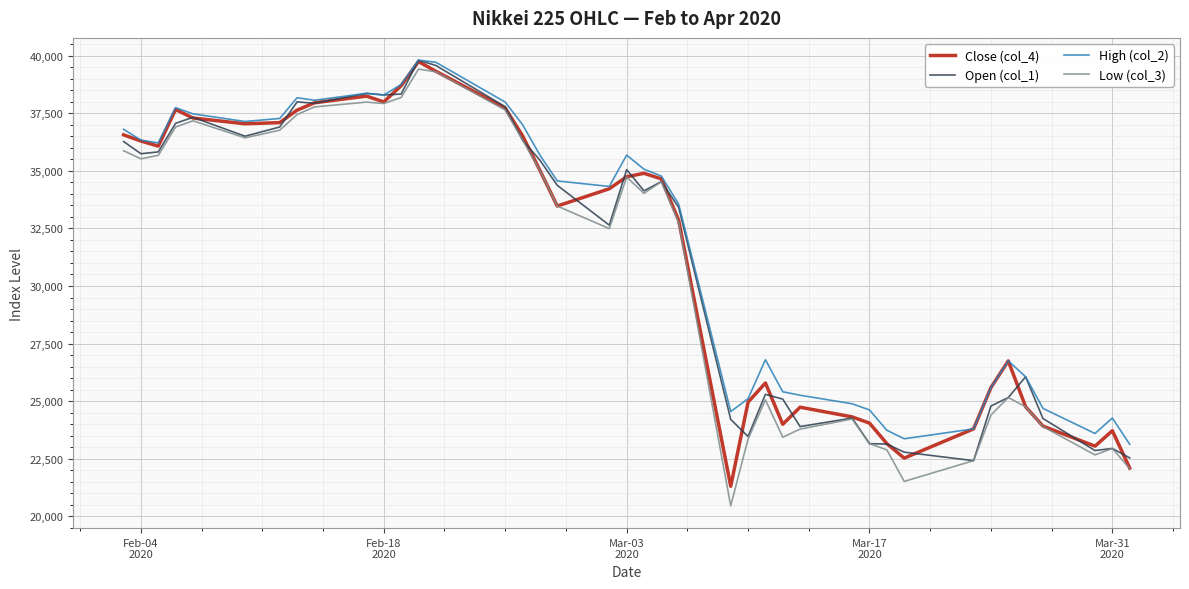

Which series has the widest spread of values?

Low (col_3)